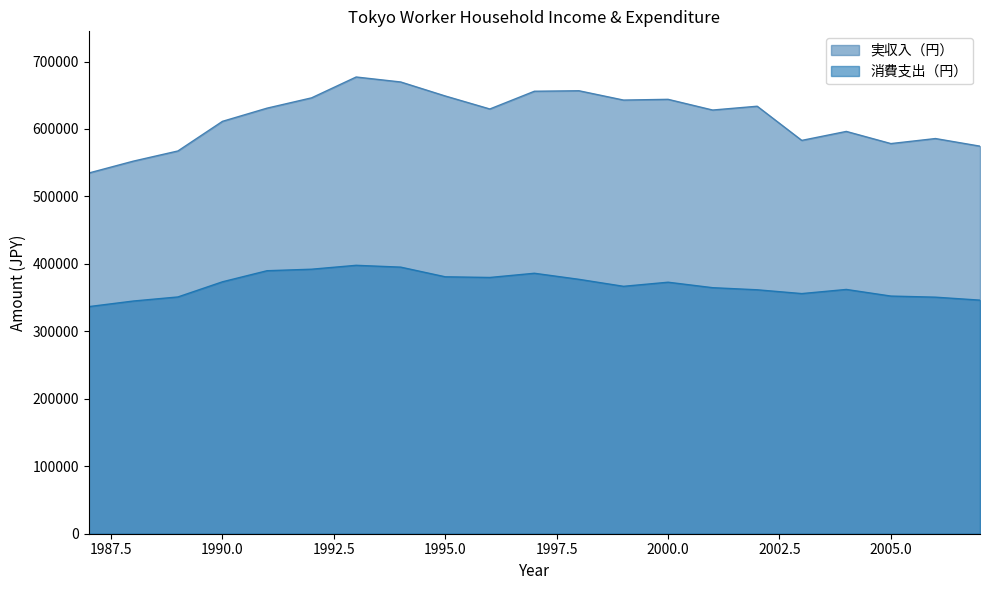

Count the number of data series in this chart.

2